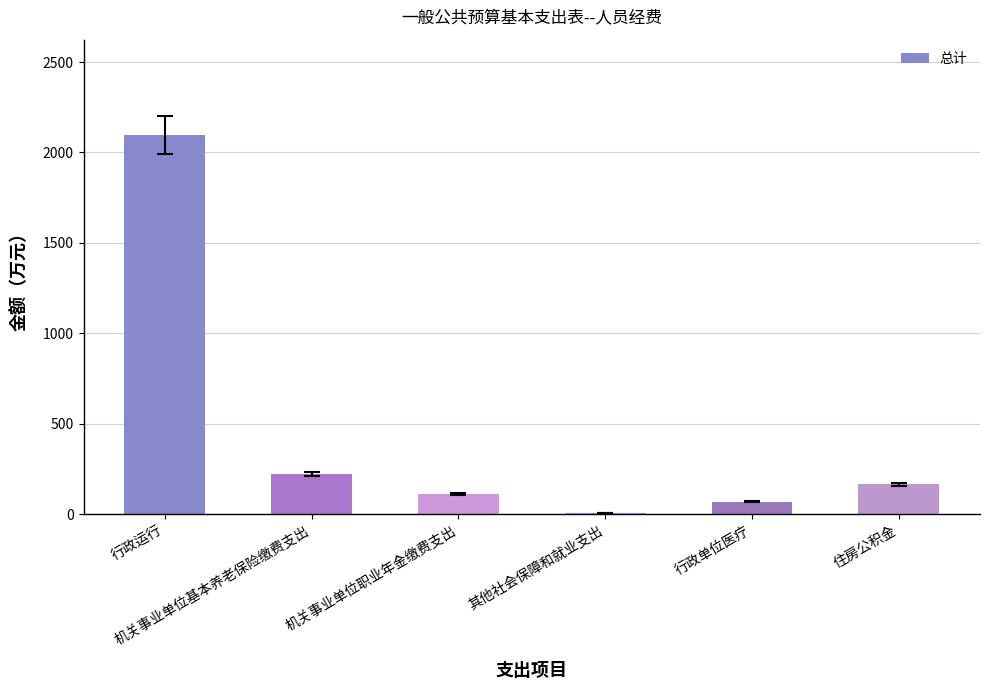

What is the greatest value displayed?

2098.9